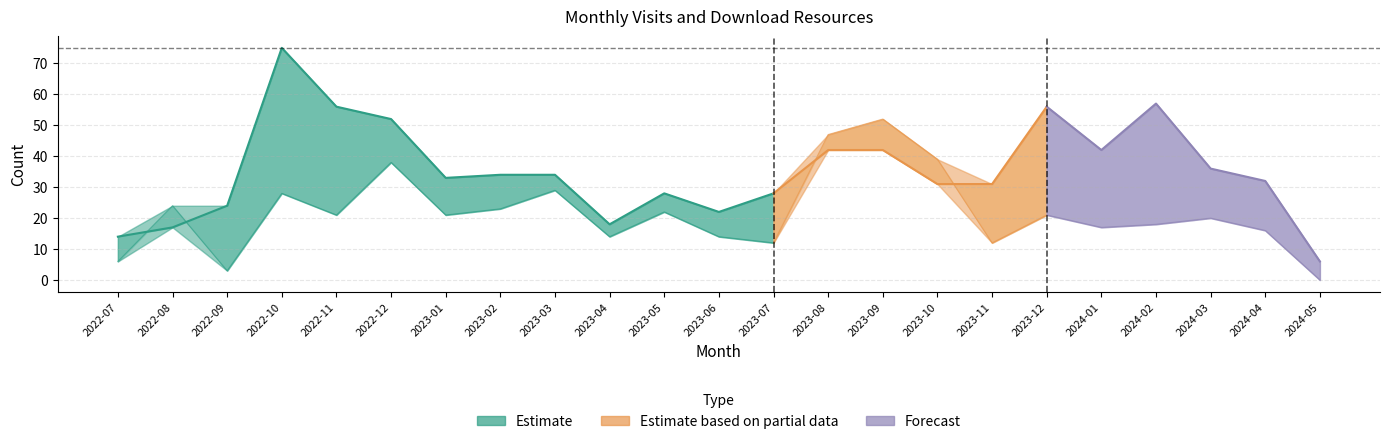

In monthly_download_resource, how many points are lower than both neighbors (excluding endpoints)?

7